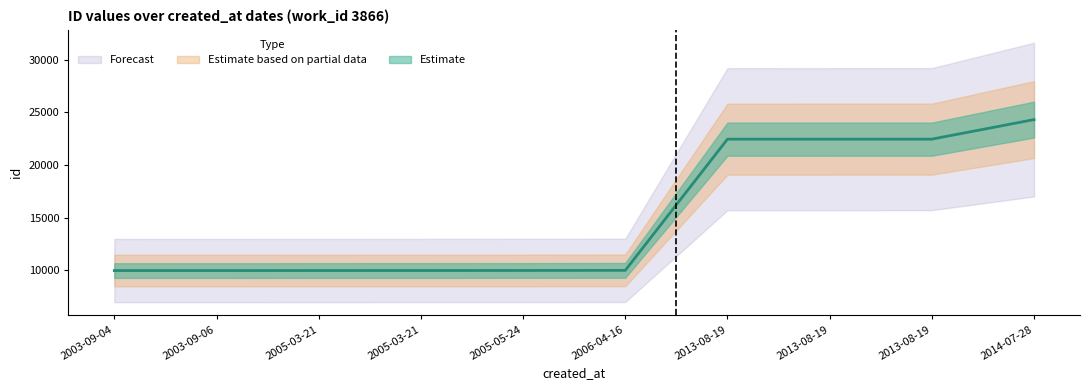

Reading right to left, what are all the values shown in this chart?

lower: 2014-07-28=24312	2013-08-19=22458	2013-08-19=22457	2013-08-19=22456	2006-04-16=10009	2005-05-24=9999	2005-03-21=9994	2005-03-21=9993	2003-09-06=9990	2003-09-04=9989
mid: 2014-07-28=24312	2013-08-19=22458	2013-08-19=22457	2013-08-19=22456	2006-04-16=10009	2005-05-24=9999	2005-03-21=9994	2005-03-21=9993	2003-09-06=9990	2003-09-04=9989
upper: 2014-07-28=24312	2013-08-19=22458	2013-08-19=22457	2013-08-19=22456	2006-04-16=10009	2005-05-24=9999	2005-03-21=9994	2005-03-21=9993	2003-09-06=9990	2003-09-04=9989